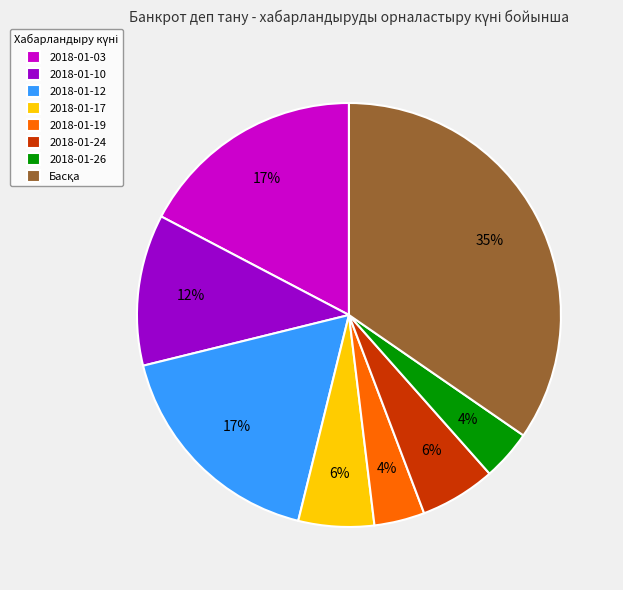

What percentage is the 2018-01-12 slice, to the nearest percent?

17%